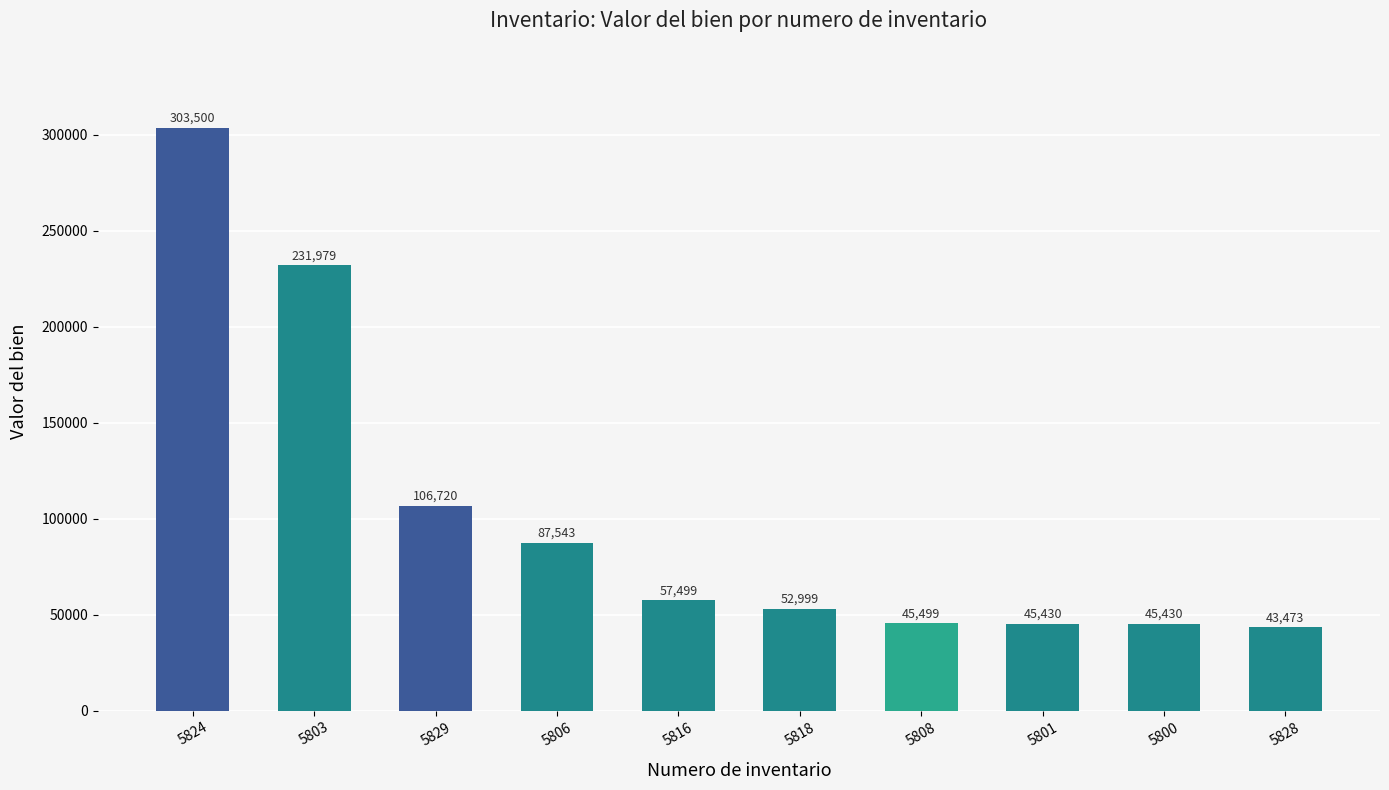

The value at 5829 is 106720.0. True or false?

True